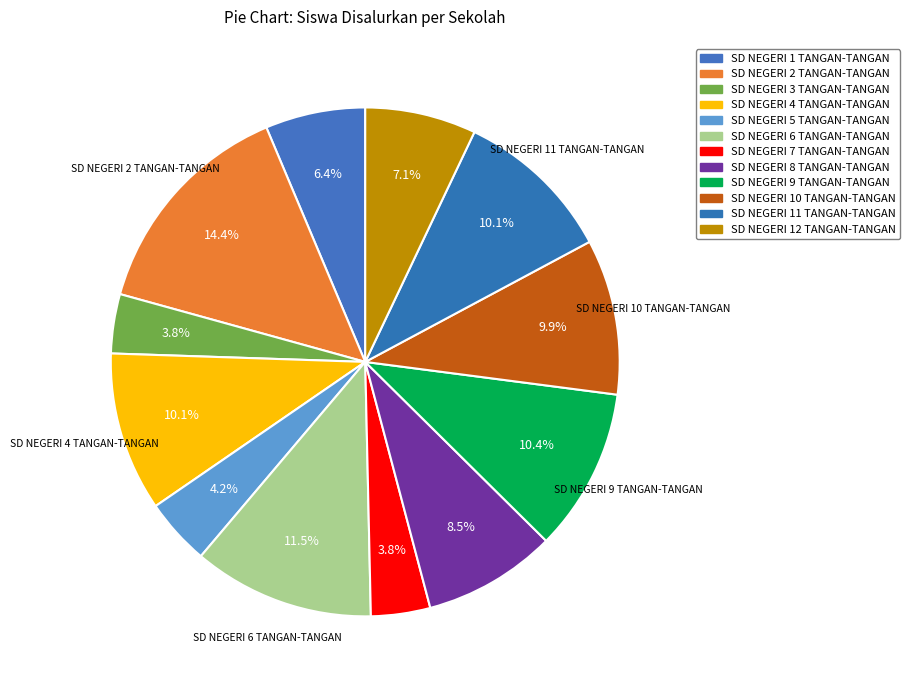

What is the smallest slice in the pie chart?

SD NEGERI 3 TANGAN-TANGAN